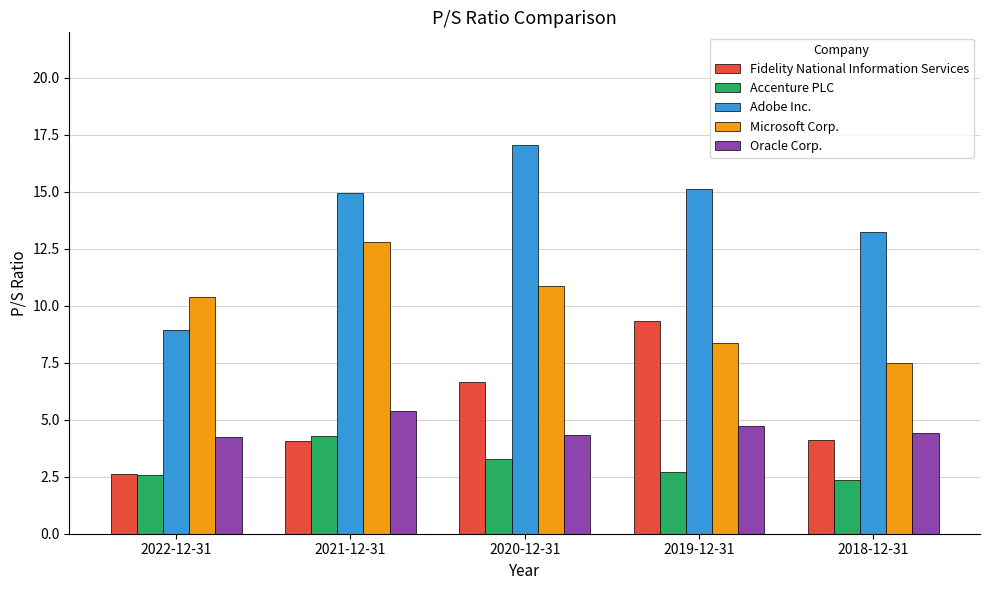

Count the number of categories in the chart.

5